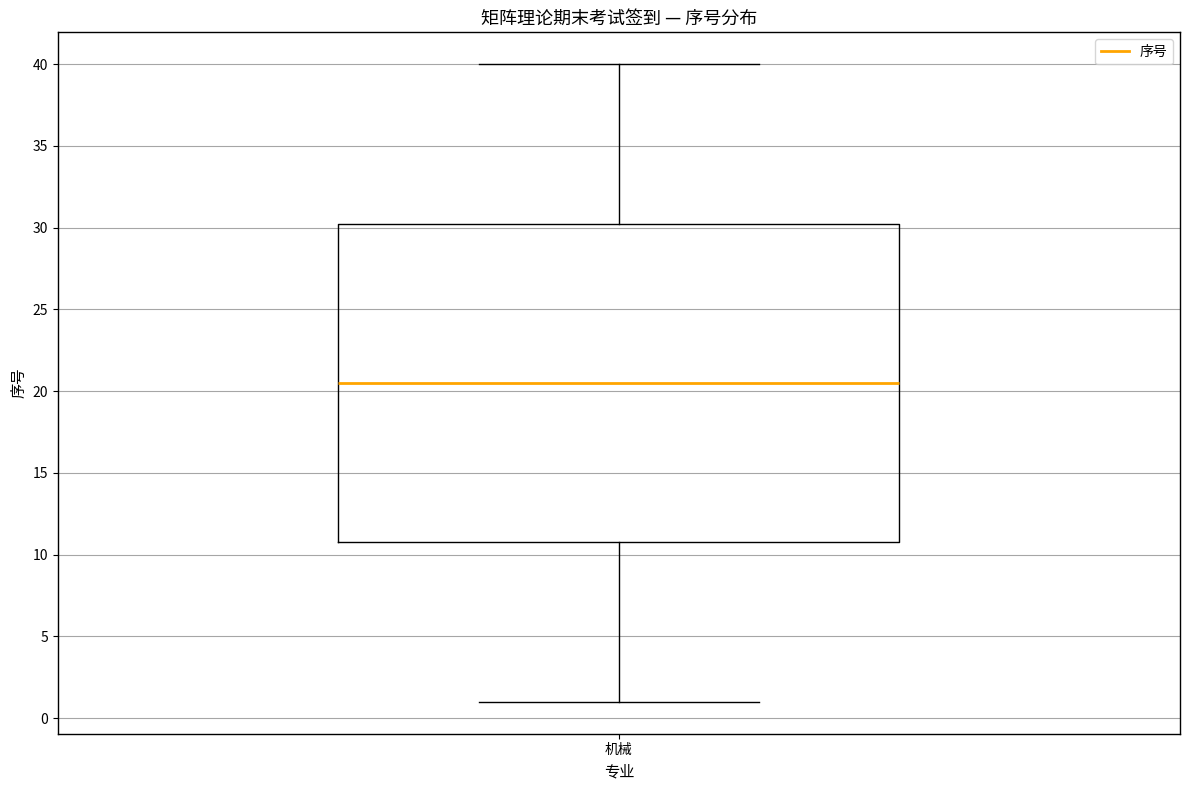

Where does the lower whisker of the box for 机械 end on the y-axis? The values are not printed on the chart, so give them approximately, as read against the axis.

1.0